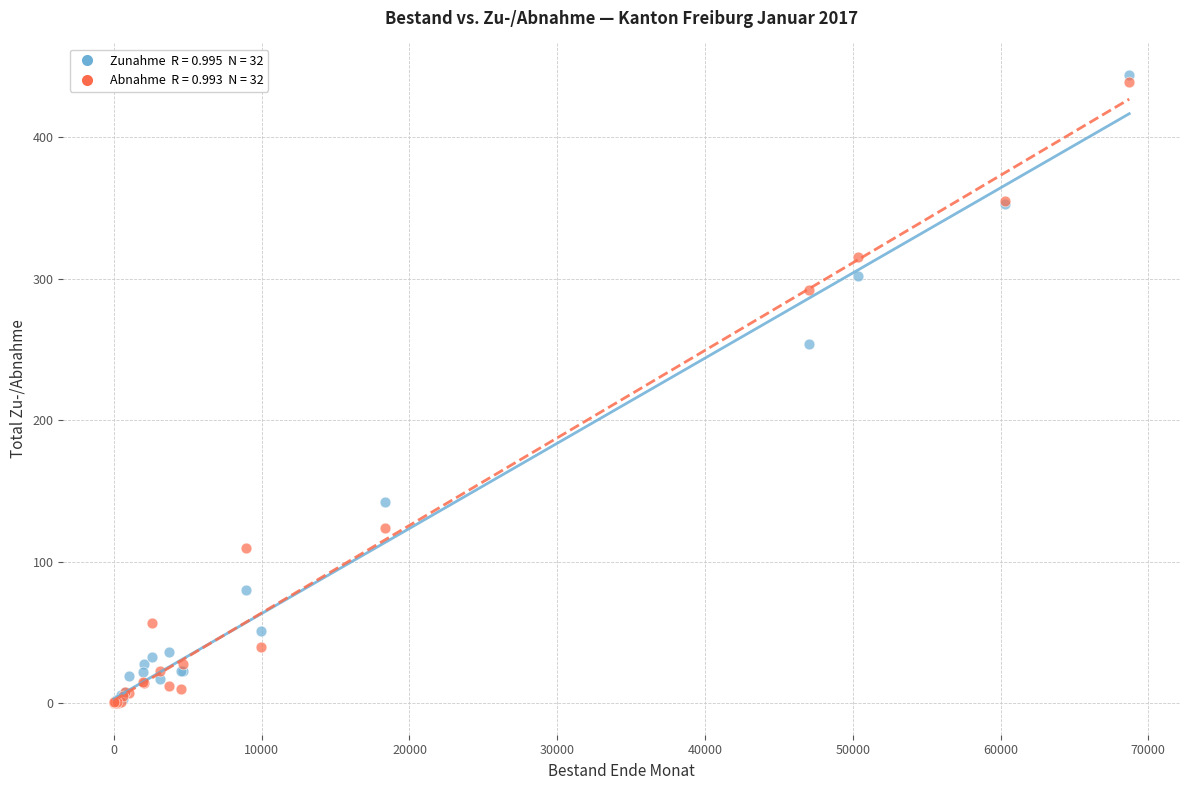

Across all series, what Y value is closest to 222?

254